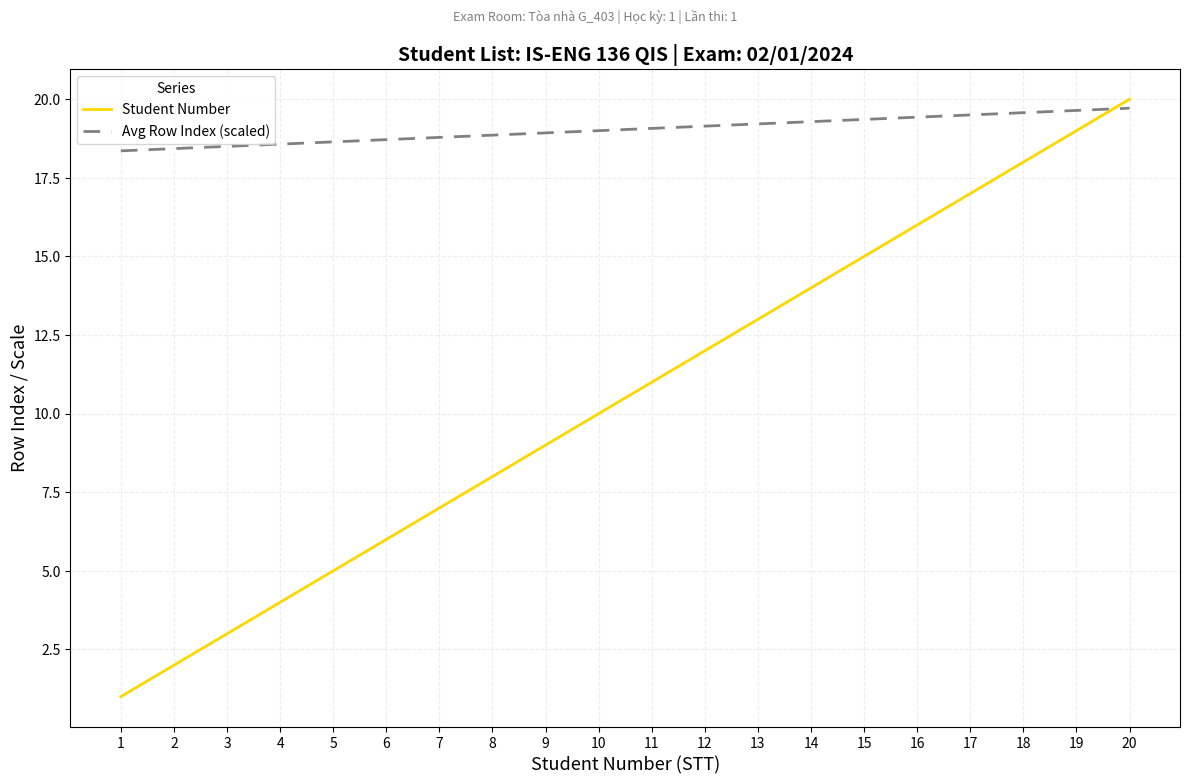

Between 7 and 20, which series saw the biggest shift?

Student Number